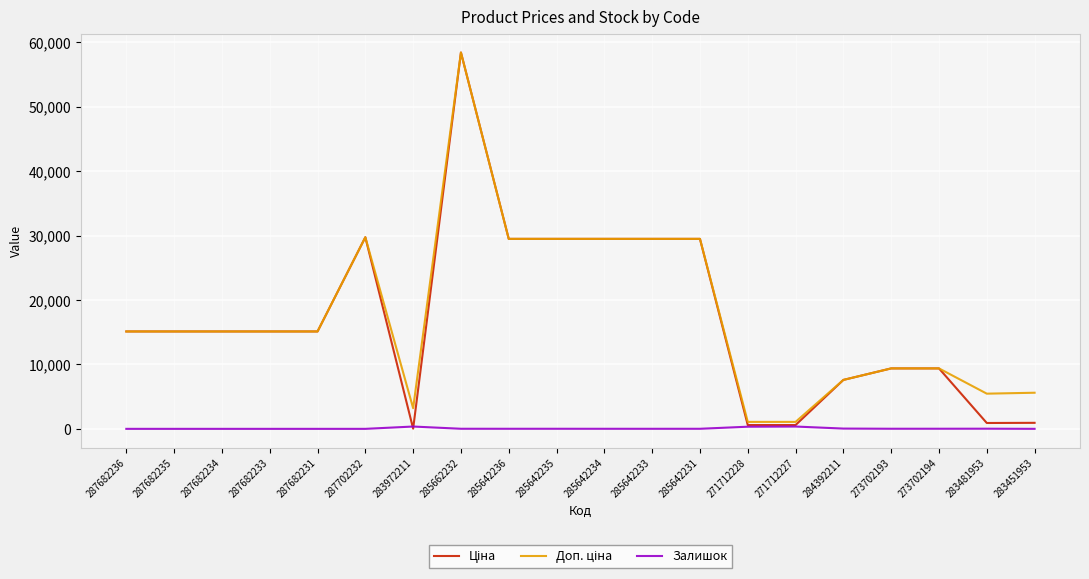

Is it true that Залишок equals 12.0 at 285642236?

True